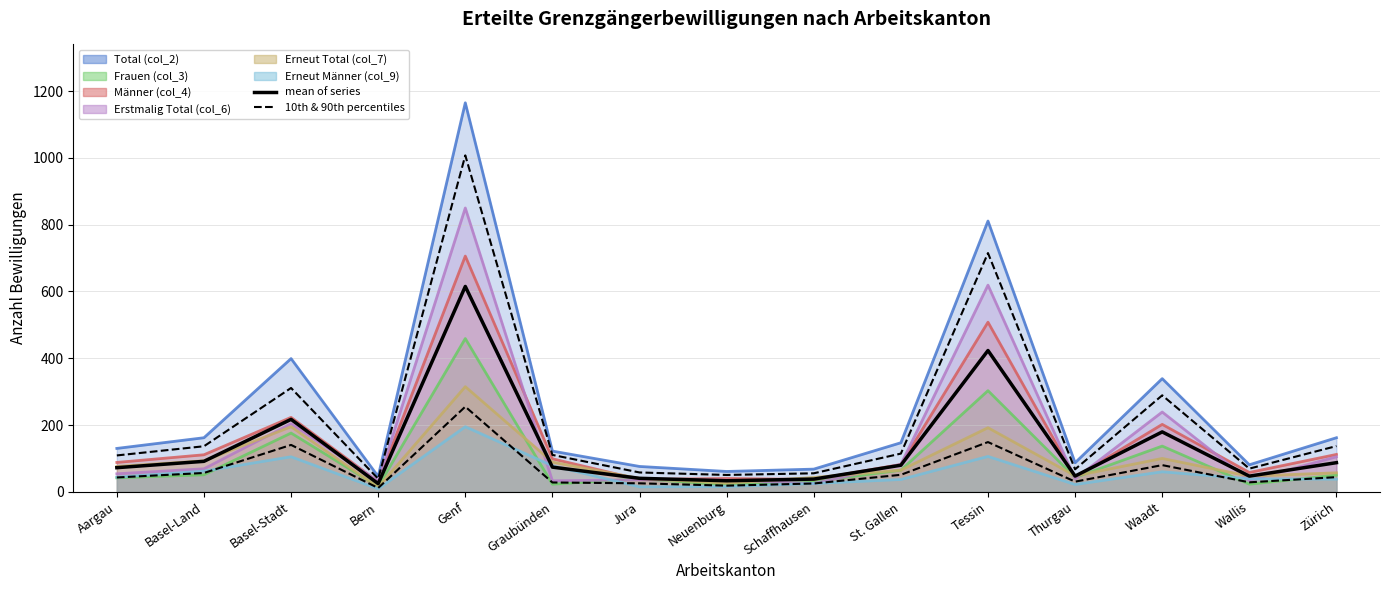

Which category has the highest value across all series?

Genf